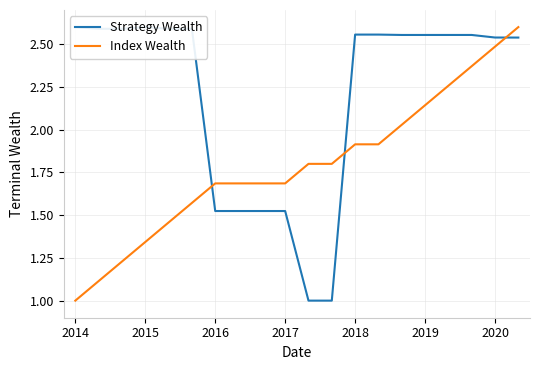

At how many categories does at least one series exceed 1?

20